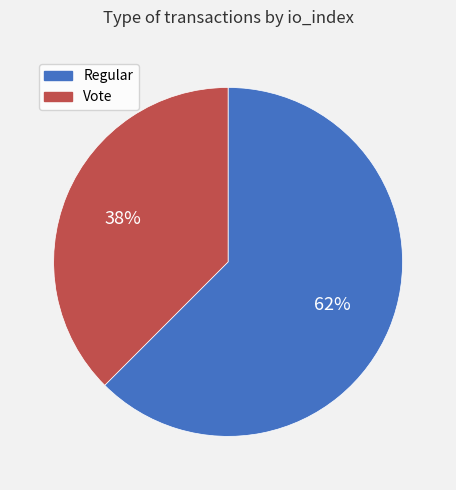

True or false: Vote accounts for 27% of the total.

False